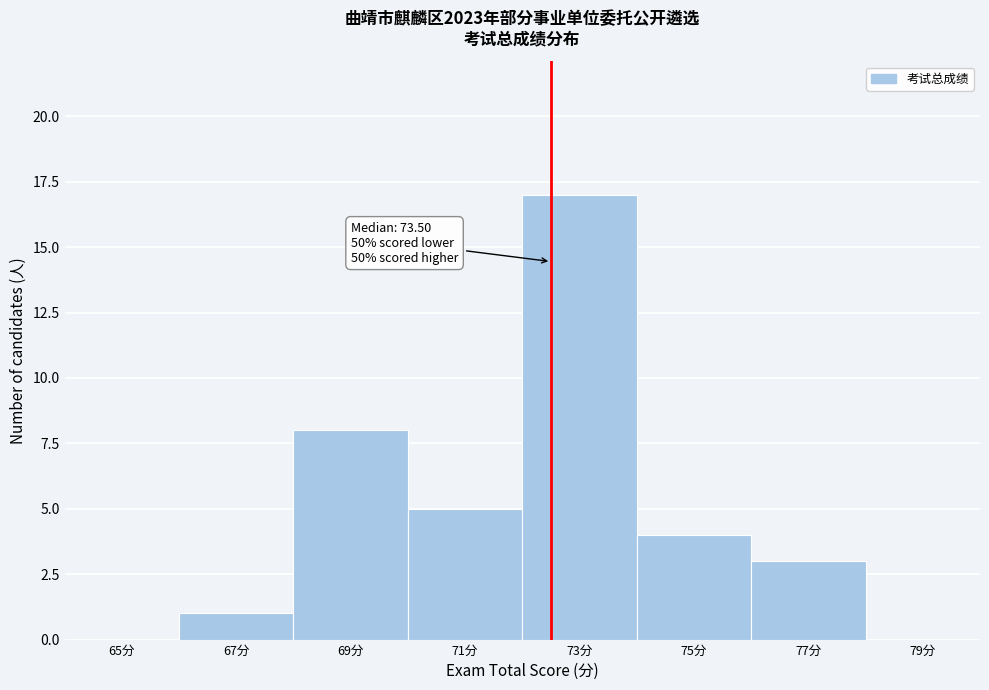

Reading left to right, what are all the values shown in this chart?

65分=0	67分=1	69分=8	71分=5	73分=17	75分=4	77分=3	79分=0